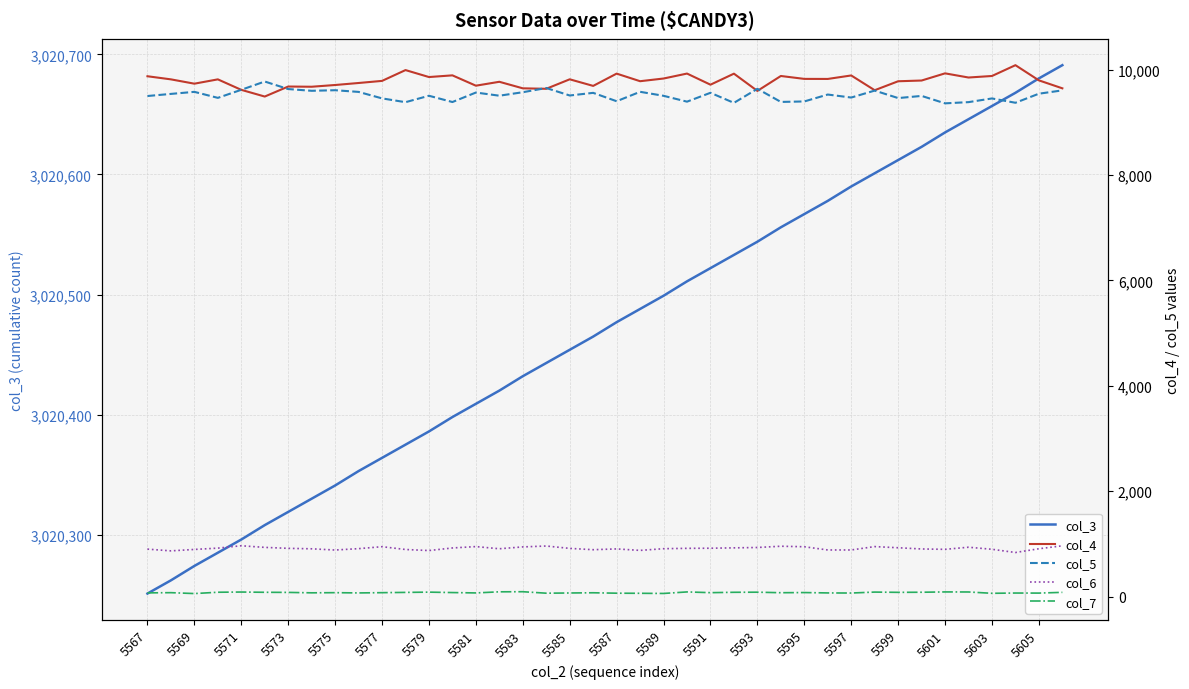

Which series has the largest range (max minus min)?

col_4